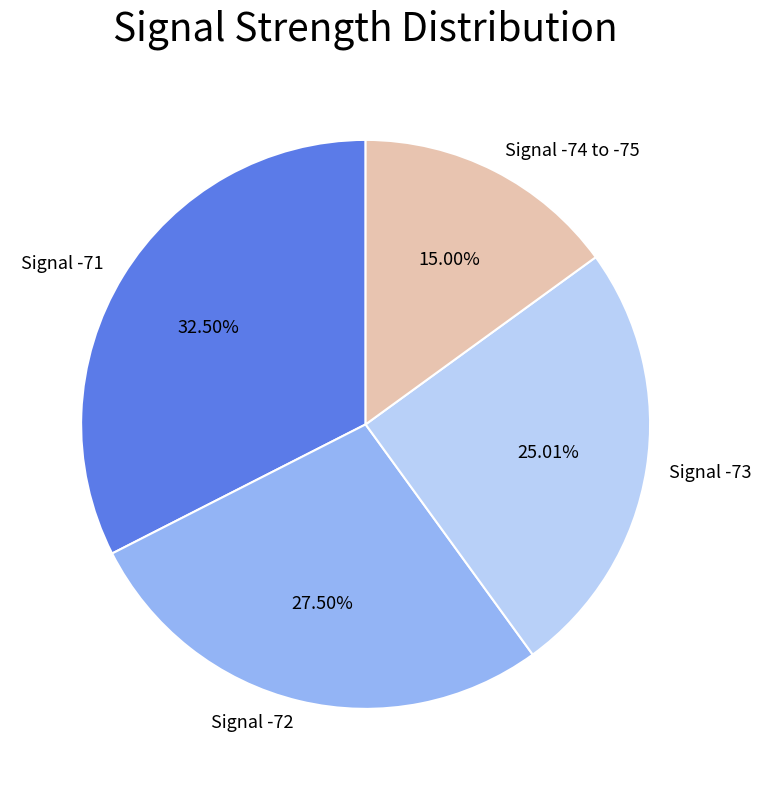

Is the sum of Signal -71 and Signal -72 greater than half?

Yes